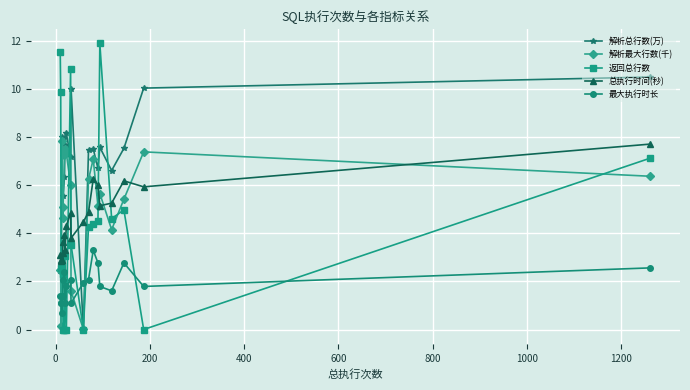

List the series in order of their peak value, lowest first.

最大执行时长, 总执行时间(秒), 解析最大行数(千), 解析总行数(万), 返回总行数